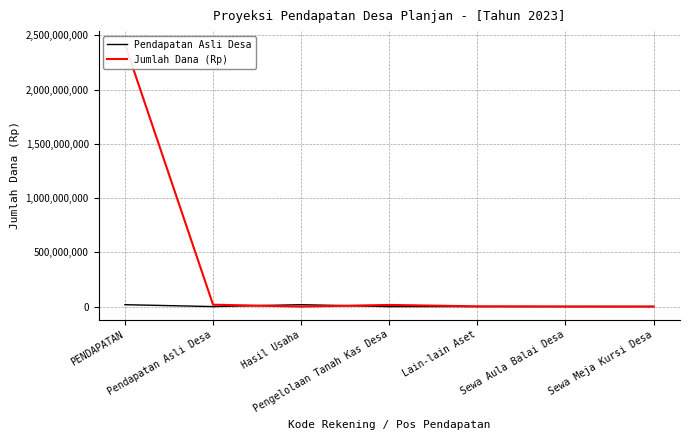

At which category is the sum across all series the highest?

PENDAPATAN